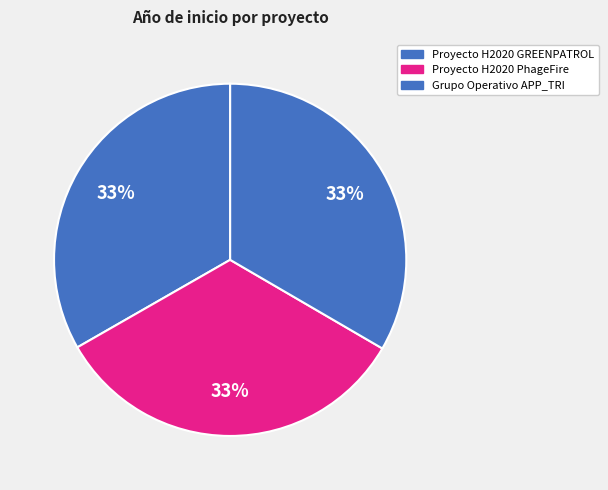

What percentage is the Proyecto H2020 PhageFire slice, to the nearest percent?

33%